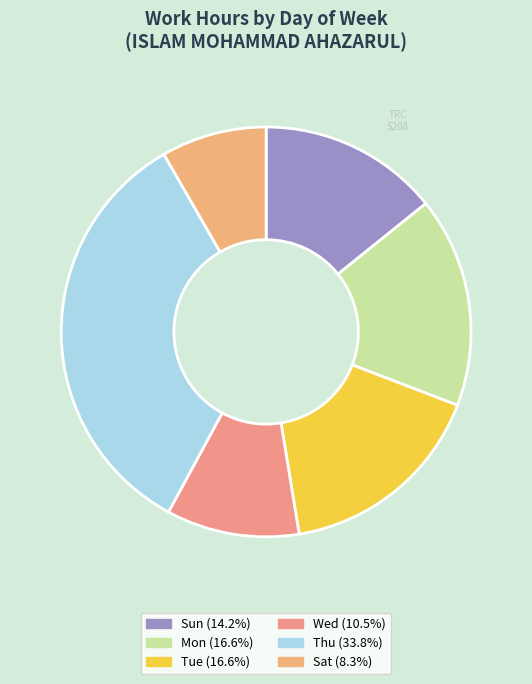

Count the number of slices in the pie.

6